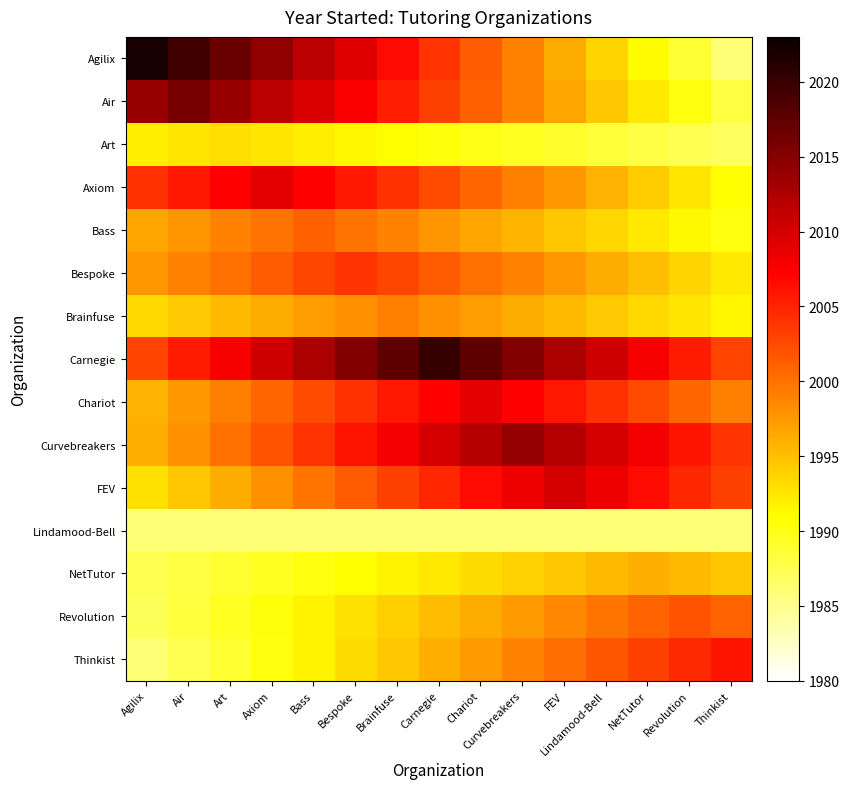

At Air, list the series in order from largest to smallest.

Agilix, Air, Axiom, Carnegie, Bespoke, Curvebreakers, Bass, Chariot, FEV, Brainfuse, Art, Revolution, NetTutor, Thinkist, Lindamood-Bell